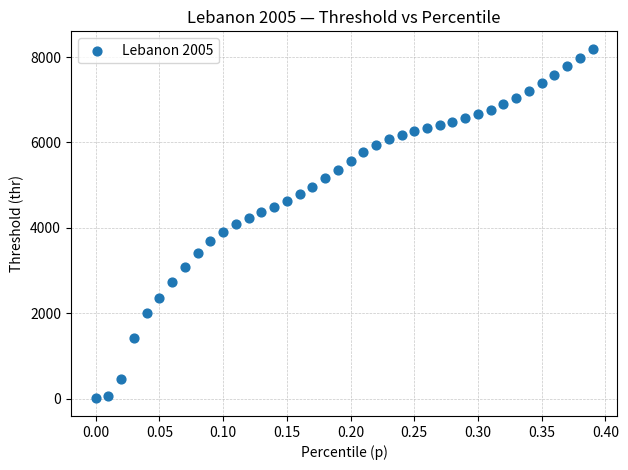

What is the range of Y values (max minus min)?

8190.8